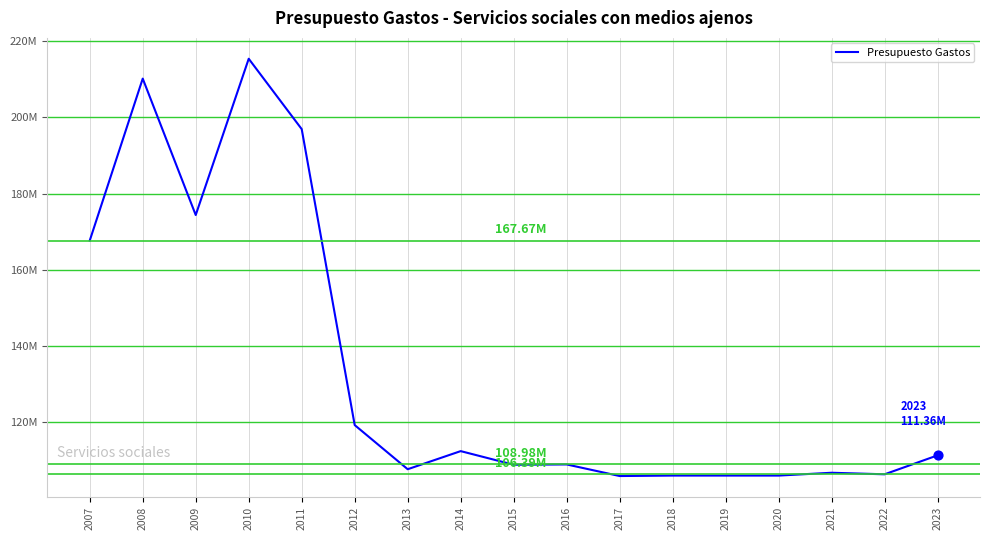

Which has a higher value, 2016 or 2021?

2016